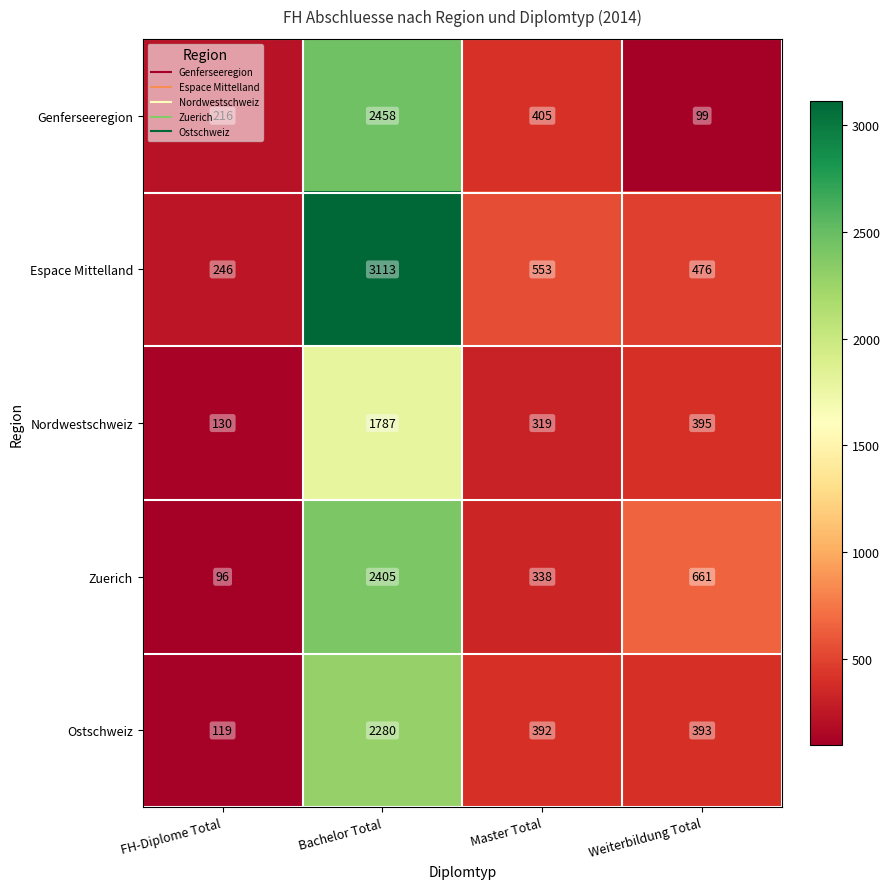

What is the sum of all Ostschweiz values?

3184